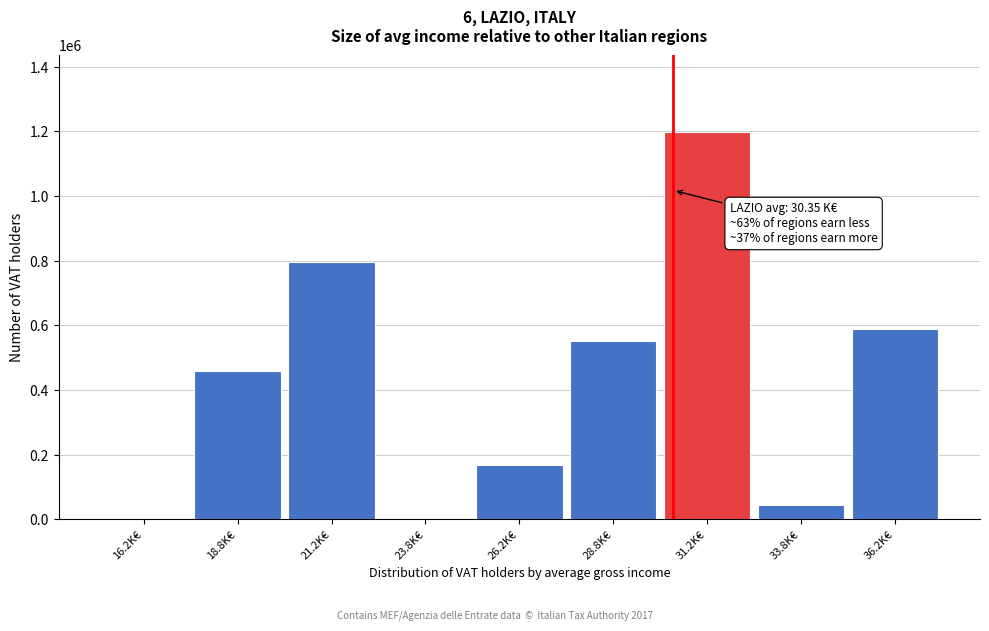

Reading left to right, what are all the values shown in this chart?

16.2K€=0	18.8K€=457593	21.2K€=797341	23.8K€=0	26.2K€=169329	28.8K€=550147	31.2K€=1197021	33.8K€=43799	36.2K€=589873